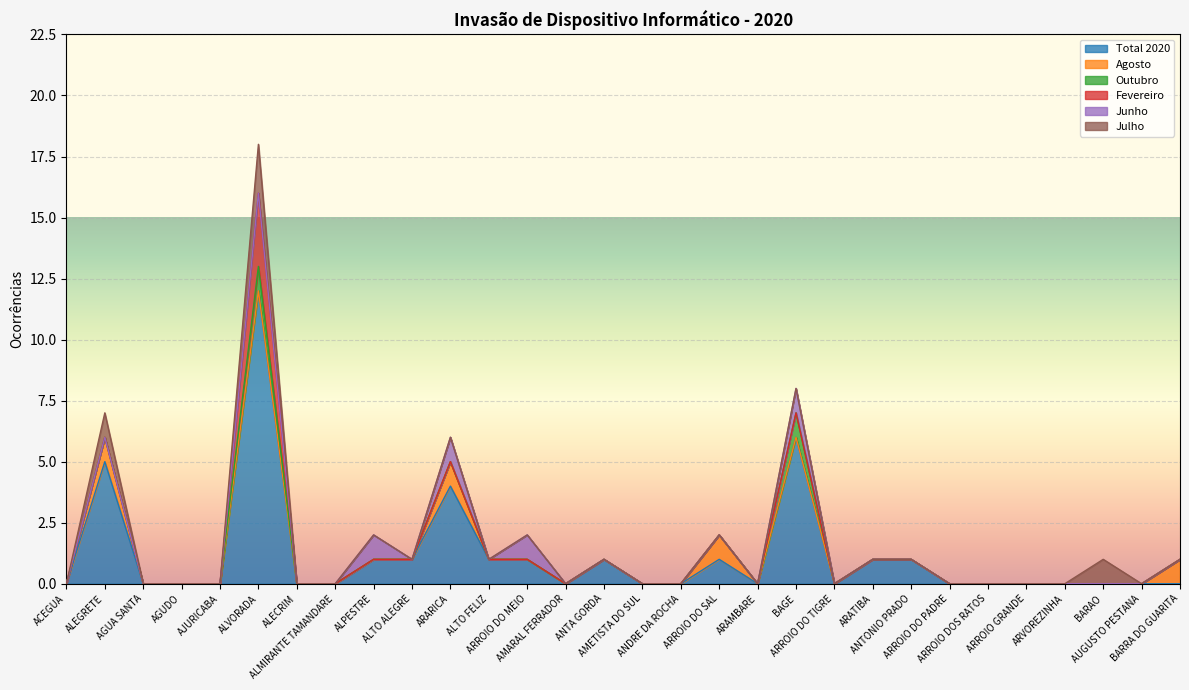

What are all the series names shown in the legend?

Total 2020, Agosto, Outubro, Fevereiro, Junho, Julho